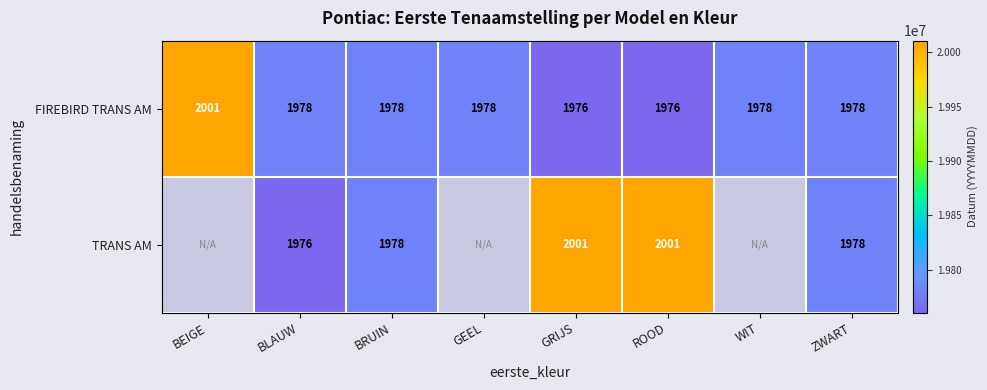

At which category does the chart reach its minimum across all series?

ROOD